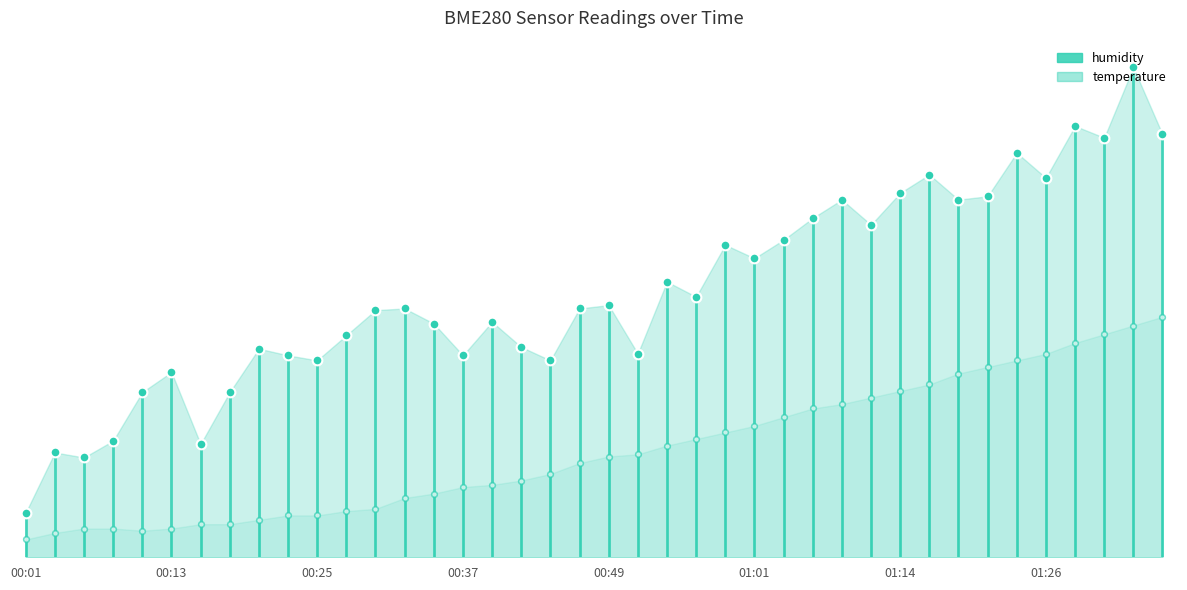

At which label does temperature reach its minimum?

00:01